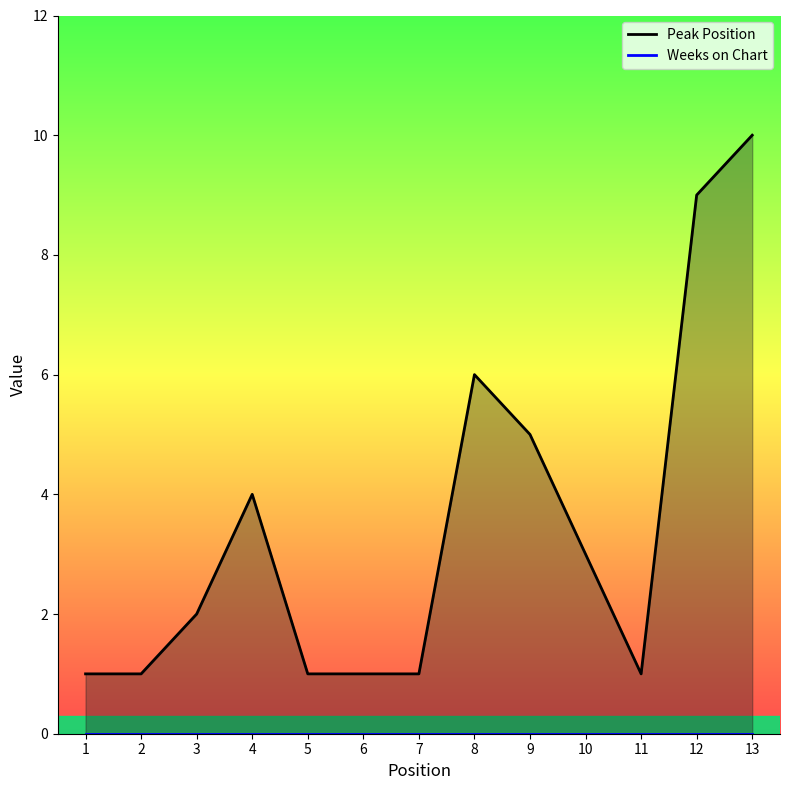

What is the sum of the values at 1 and 13?

11